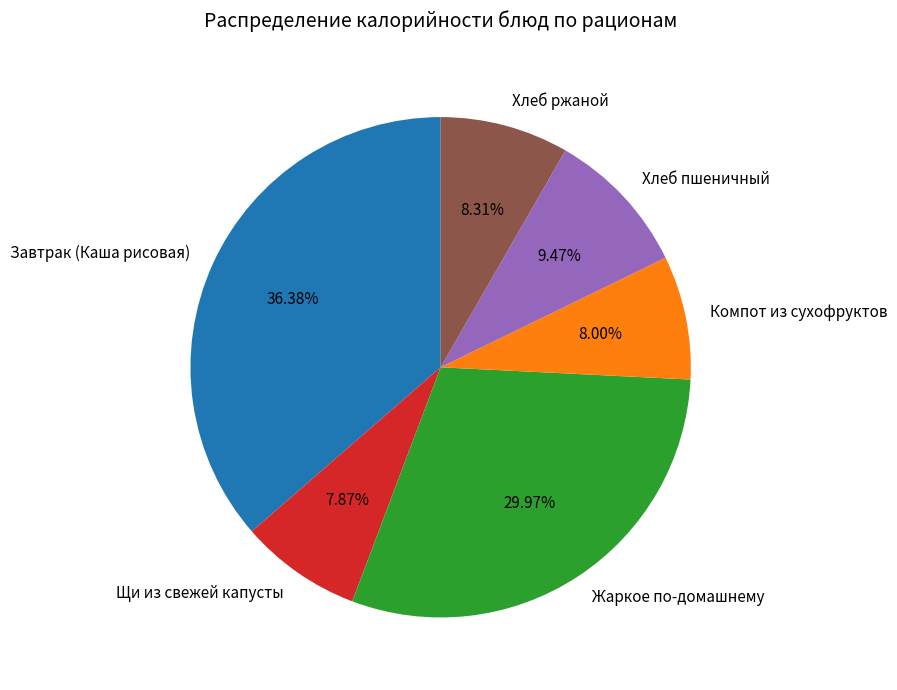

Is there a majority slice in this chart?

No